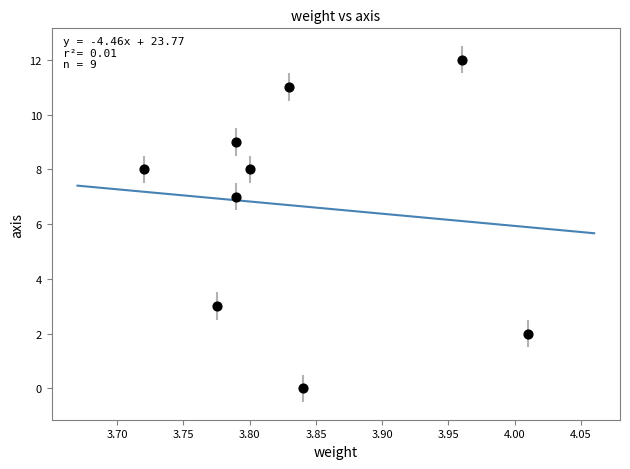

What Y value in the scatter plot is closest to 6?

7